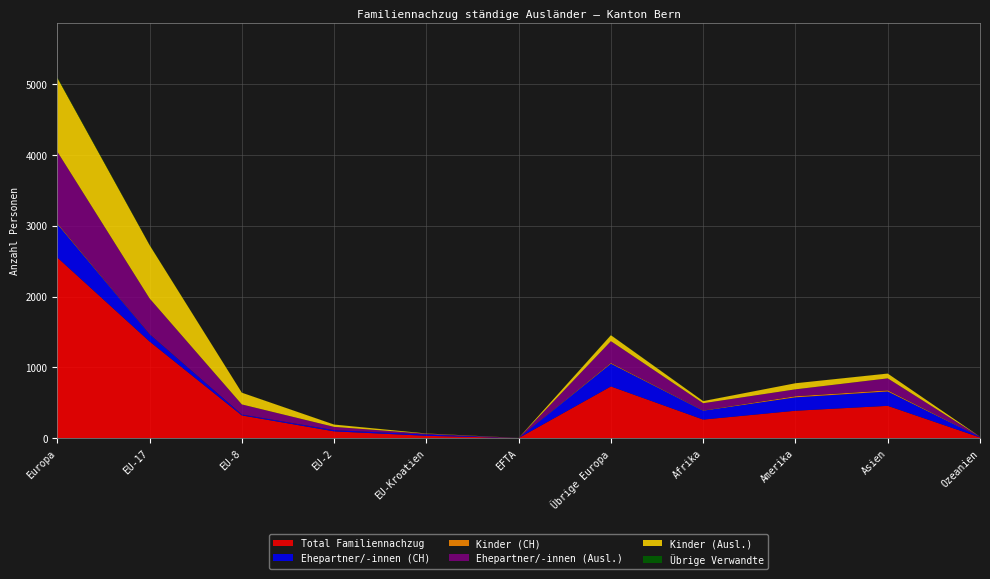

Reading right to left, transcribe all the data shown in this chart.

Total Familiennachzug: 11	457	388	263	731	2	34	97	322	1366	2552
Ehepartner/-innen (CH): 6	203	189	126	321	1	18	17	13	103	473
Kinder (CH): 0	16	16	4	11	0	0	0	0	1	12
Ehepartner/-innen (Ausl.): 5	169	97	101	307	0	11	46	142	504	1010
Kinder (Ausl.): 0	68	86	30	85	1	4	33	166	754	1043
Übrige Verwandte: 0	1	0	1	3	0	1	1	1	4	10